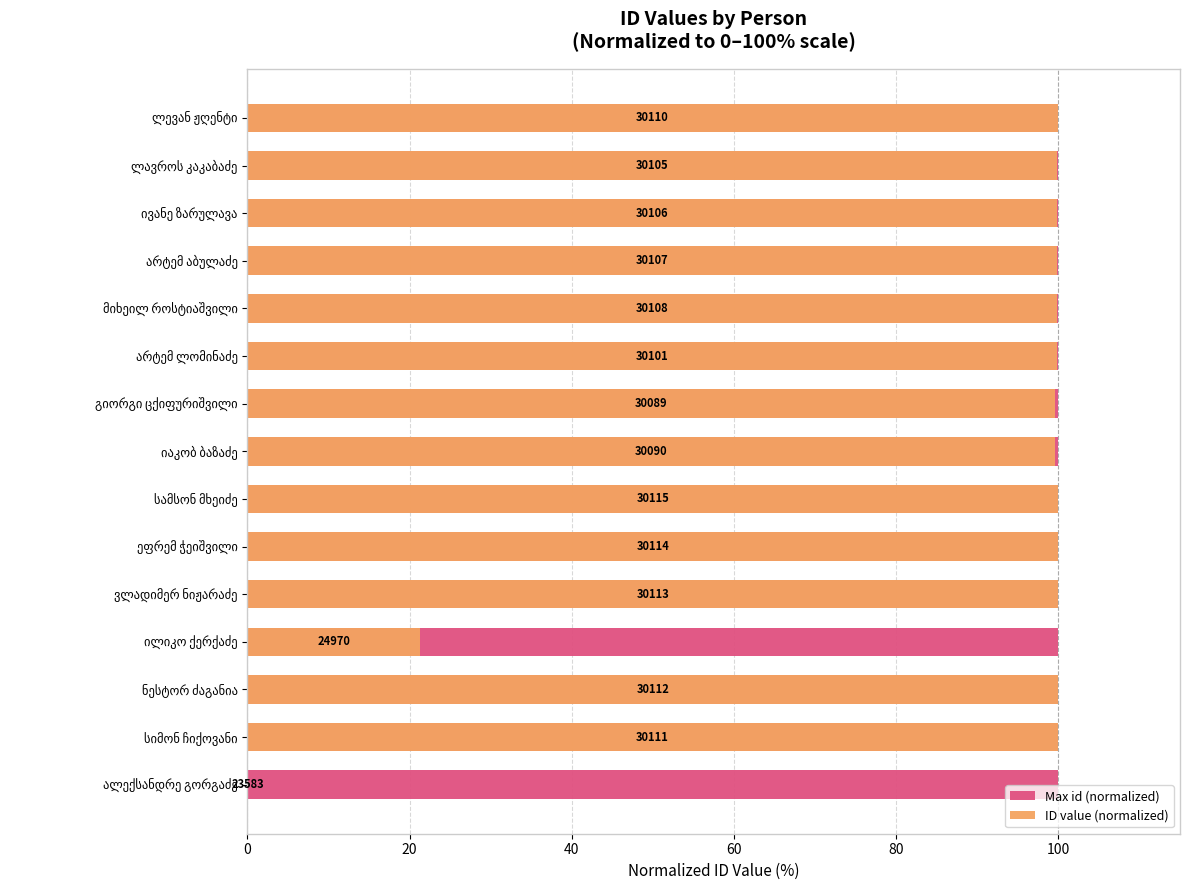

How many data points in ID value (normalized) are above 99?

13